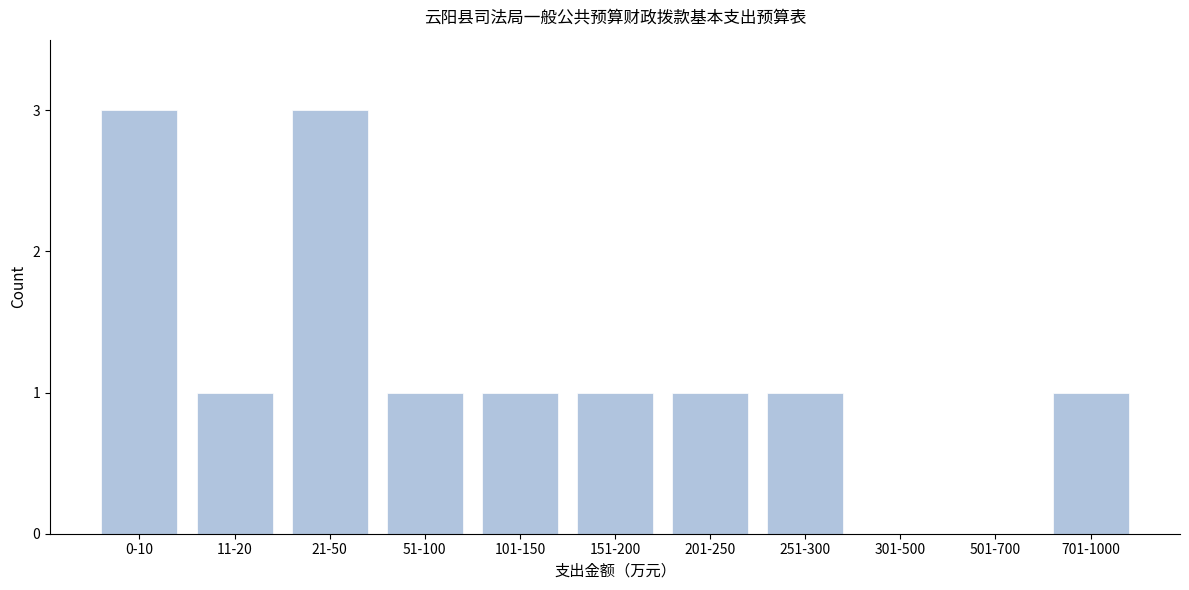

Reading left to right, list all the values displayed in this chart.

0-10=3	11-20=1	21-50=3	51-100=1	101-150=1	151-200=1	201-250=1	251-300=1	301-500=0	501-700=0	701-1000=1